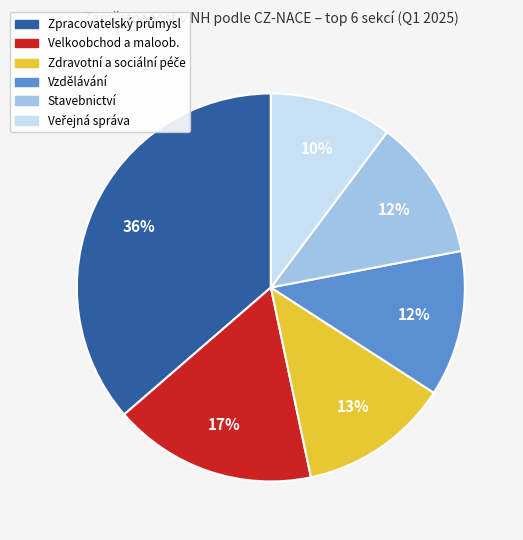

What percentage is the Velkoobchod a maloob. slice, to the nearest percent?

17%